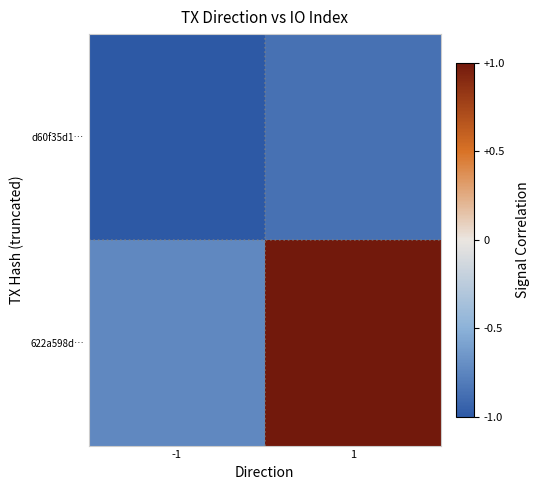

Reading right to left, what are all the values shown in this chart?

d60f35d1…: 1=-0.9	-1=-1.0
622a598d…: 1=1.0	-1=-0.7